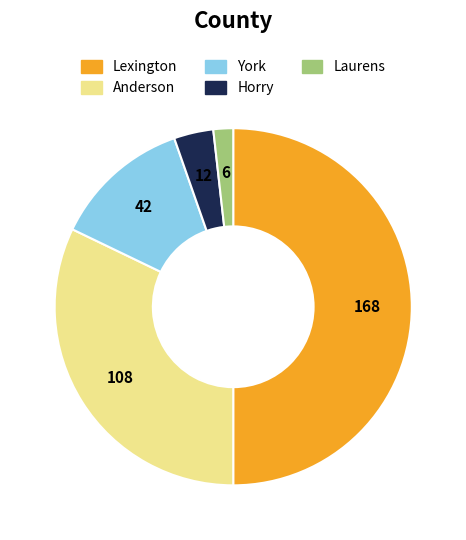

Rank the categories by value from lowest to highest.

Laurens, Horry, York, Anderson, Lexington